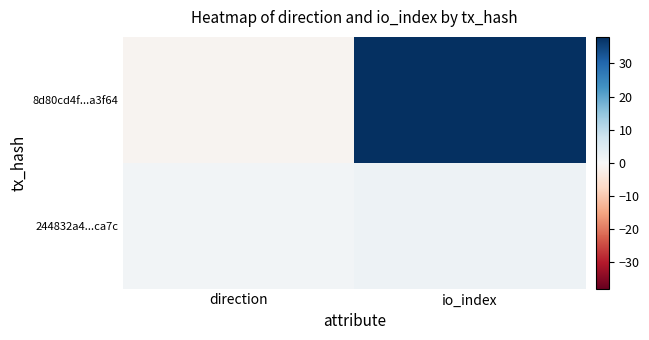

Reading left to right, transcribe all the data shown in this chart.

8d80cd4f...a3f64: direction=-1	io_index=38
244832a4...ca7c: direction=1	io_index=2